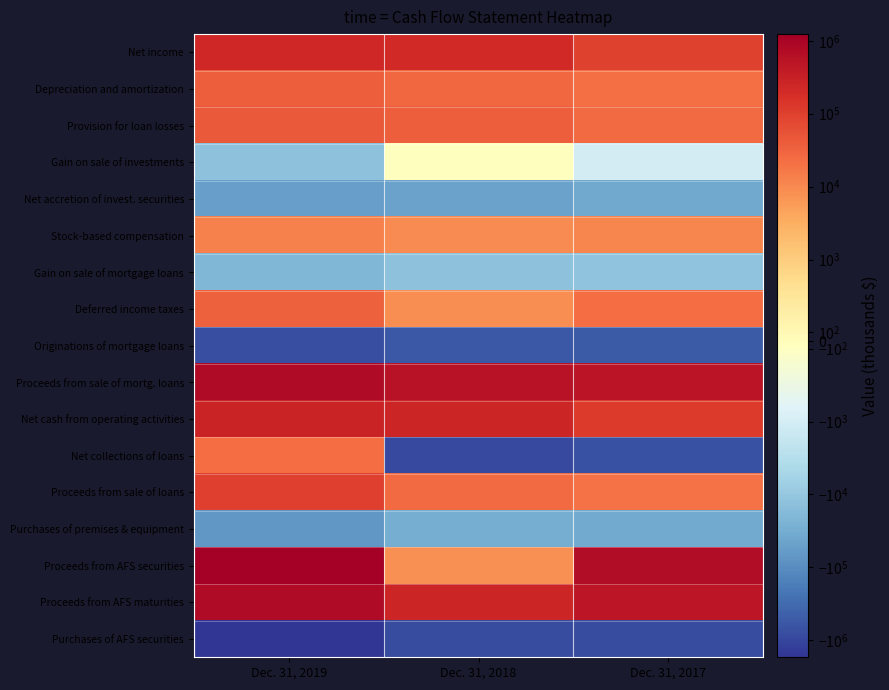

What is the difference between the highest and lowest values at Dec. 31, 2017?

1534321